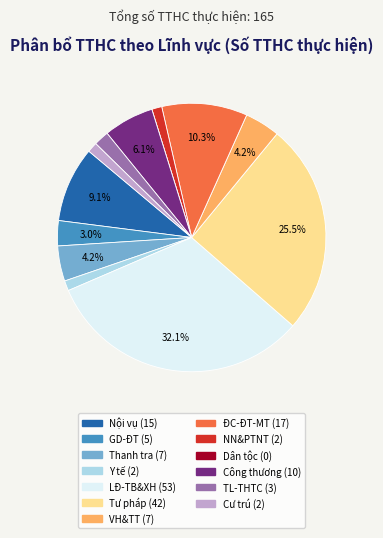

Does any single category account for the majority?

No